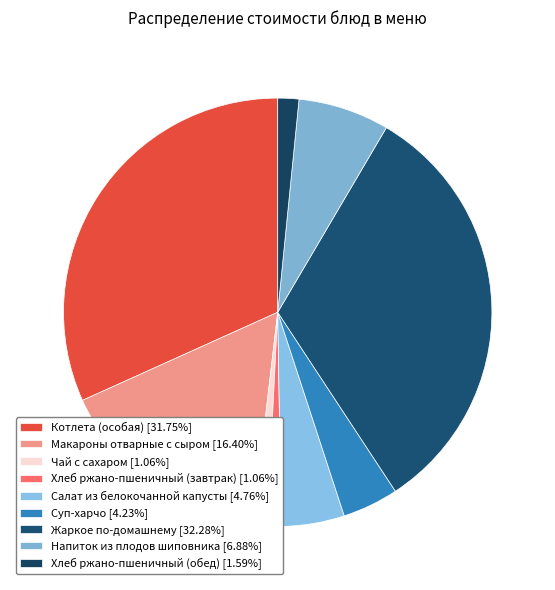

Which has a higher value, Хлеб ржано-пшеничный (обед) or Суп-харчо?

Суп-харчо